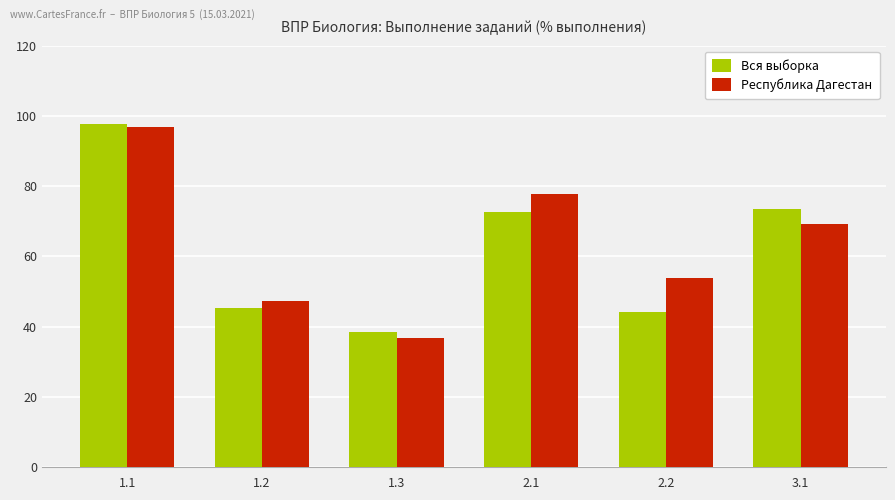

At 1.2, list the series in order from smallest to largest.

Вся выборка, Республика Дагестан